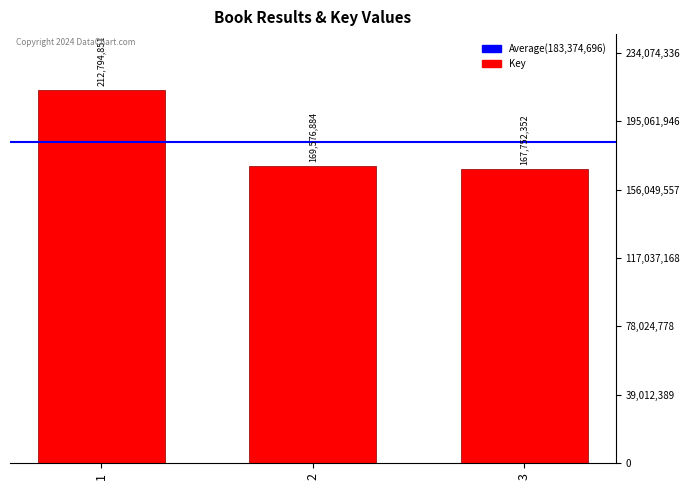

What is the smallest value displayed?

167752352